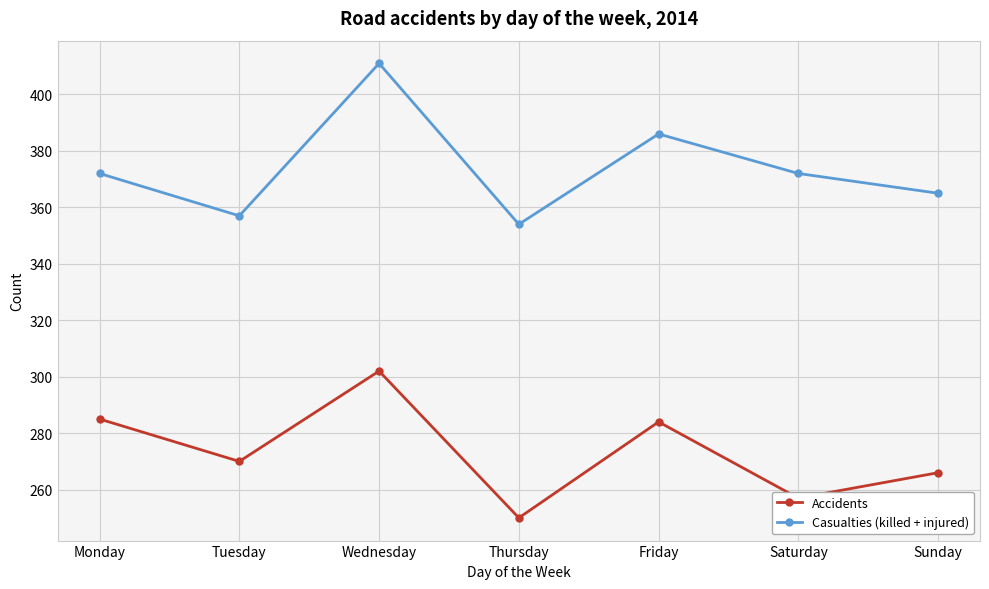

True or false: Accidents has more than 1 interior local peaks.

True